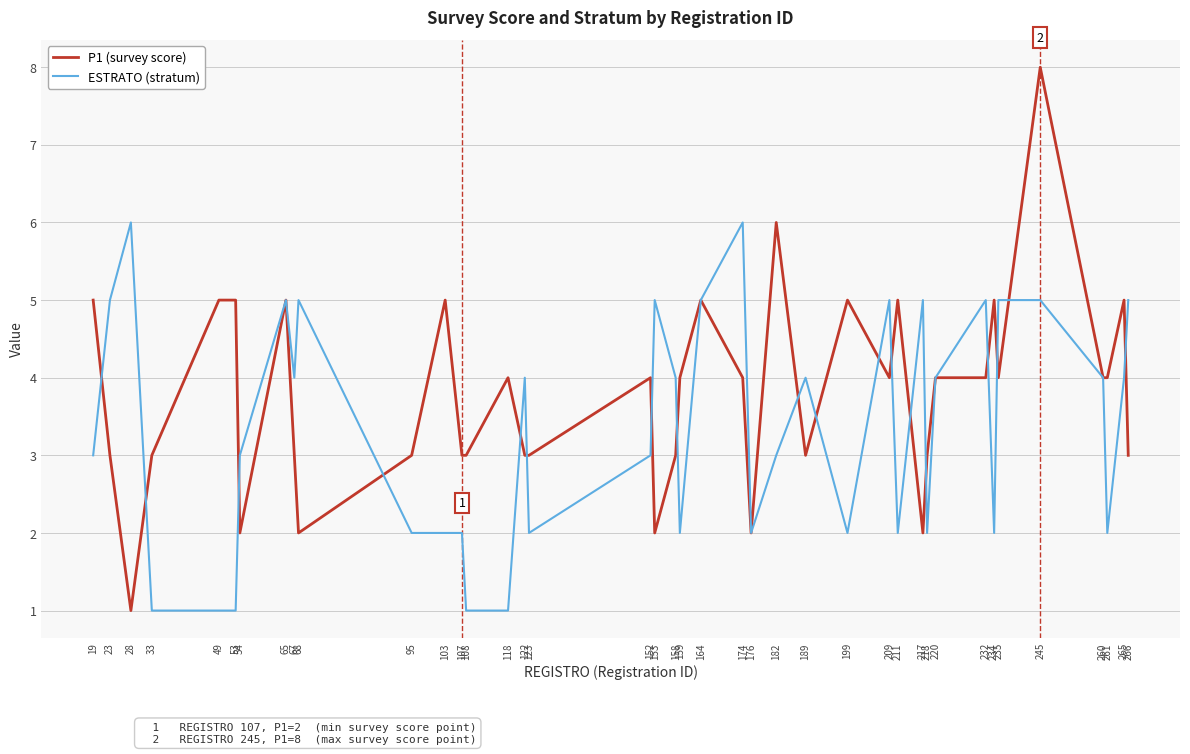

What is the spread (max minus min) of values at 118?

3